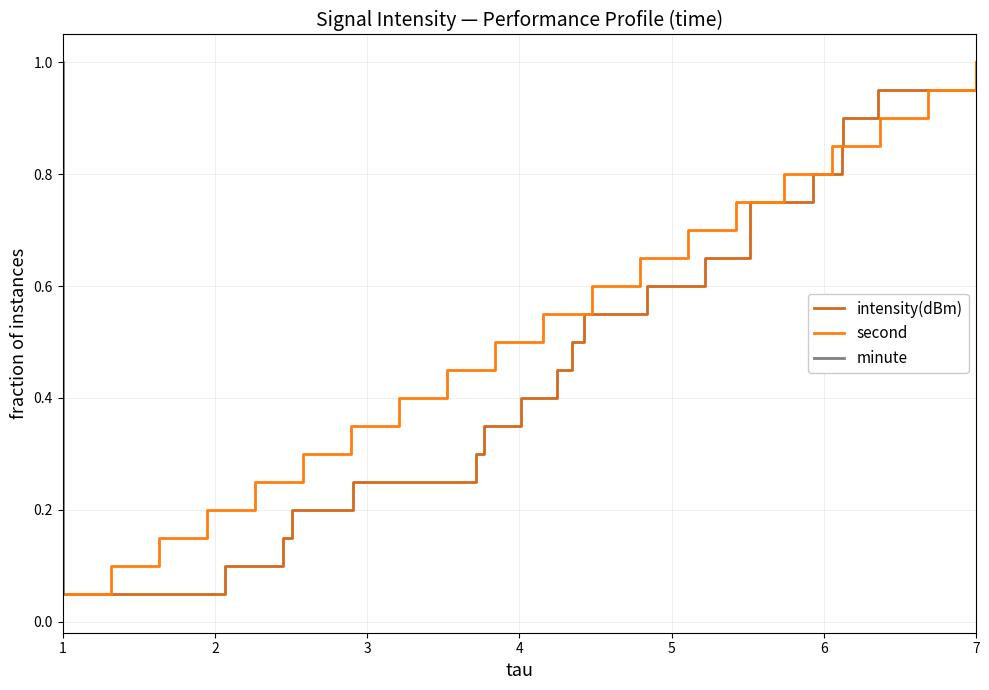

Reading left to right, transcribe all the data shown in this chart.

intensity(dBm): 0.1	0.1	0.1	0.2	0.2	0.3	0.3	0.4	0.5	0.5	0.6	0.6	0.7	0.7	0.8	0.8	0.8	0.9	0.9	1.0
second: 0.1	0.1	0.1	0.2	0.2	0.3	0.3	0.4	0.5	0.5	0.6	0.6	0.7	0.7	0.8	0.8	0.8	0.9	0.9	1.0
minute: 0.1	0.1	0.1	0.2	0.2	0.3	0.3	0.4	0.5	0.5	0.6	0.6	0.7	0.7	0.8	0.8	0.8	0.9	0.9	1.0